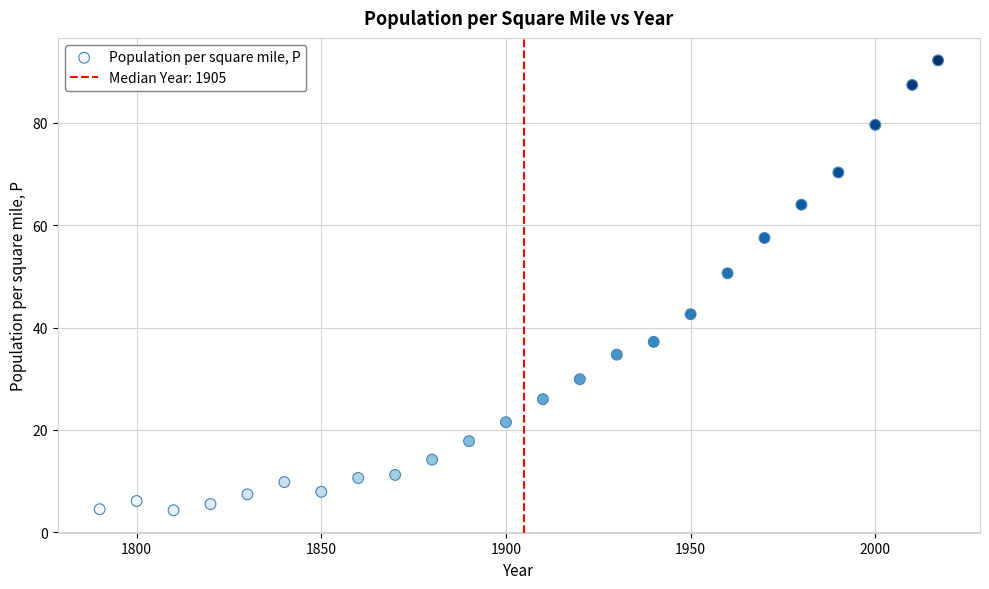

What is the range of Y values (max minus min)?

87.9